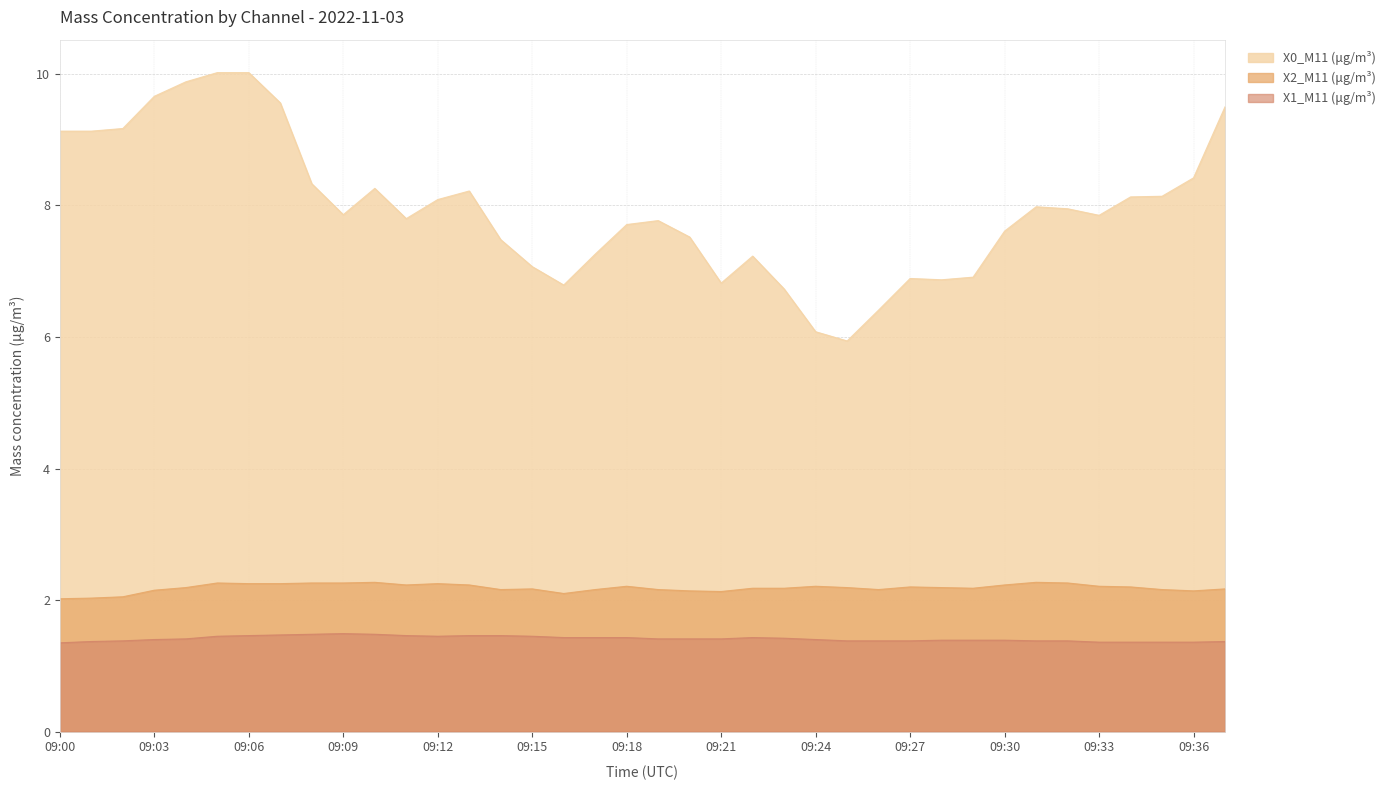

Reading left to right, what are all the values shown in this chart?

X0_M11 (μg/m³): 09:00=9.1	09:01=9.1	09:02=9.2	09:03=9.7	09:04=9.9	09:05=10.0	09:06=10.0	09:07=9.6	09:08=8.3	09:09=7.9	09:10=8.3	09:11=7.8	09:12=8.1	09:13=8.2	09:14=7.5	09:15=7.1	09:16=6.8	09:17=7.3	09:18=7.7	09:19=7.8	09:20=7.5	09:21=6.8	09:22=7.2	09:23=6.7	09:24=6.1	09:25=5.9	09:26=6.4	09:27=6.9	09:28=6.9	09:29=6.9	09:30=7.6	09:31=8.0	09:32=8.0	09:33=7.8	09:34=8.1	09:35=8.1	09:36=8.4	09:37=9.5
X2_M11 (μg/m³): 09:00=2.0	09:01=2.0	09:02=2.0	09:03=2.1	09:04=2.2	09:05=2.3	09:06=2.2	09:07=2.2	09:08=2.3	09:09=2.3	09:10=2.3	09:11=2.2	09:12=2.2	09:13=2.2	09:14=2.2	09:15=2.2	09:16=2.1	09:17=2.2	09:18=2.2	09:19=2.2	09:20=2.1	09:21=2.1	09:22=2.2	09:23=2.2	09:24=2.2	09:25=2.2	09:26=2.2	09:27=2.2	09:28=2.2	09:29=2.2	09:30=2.2	09:31=2.3	09:32=2.3	09:33=2.2	09:34=2.2	09:35=2.2	09:36=2.1	09:37=2.2
X1_M11 (μg/m³): 09:00=1.4	09:01=1.4	09:02=1.4	09:03=1.4	09:04=1.4	09:05=1.4	09:06=1.5	09:07=1.5	09:08=1.5	09:09=1.5	09:10=1.5	09:11=1.5	09:12=1.4	09:13=1.5	09:14=1.5	09:15=1.4	09:16=1.4	09:17=1.4	09:18=1.4	09:19=1.4	09:20=1.4	09:21=1.4	09:22=1.4	09:23=1.4	09:24=1.4	09:25=1.4	09:26=1.4	09:27=1.4	09:28=1.4	09:29=1.4	09:30=1.4	09:31=1.4	09:32=1.4	09:33=1.4	09:34=1.4	09:35=1.4	09:36=1.4	09:37=1.4